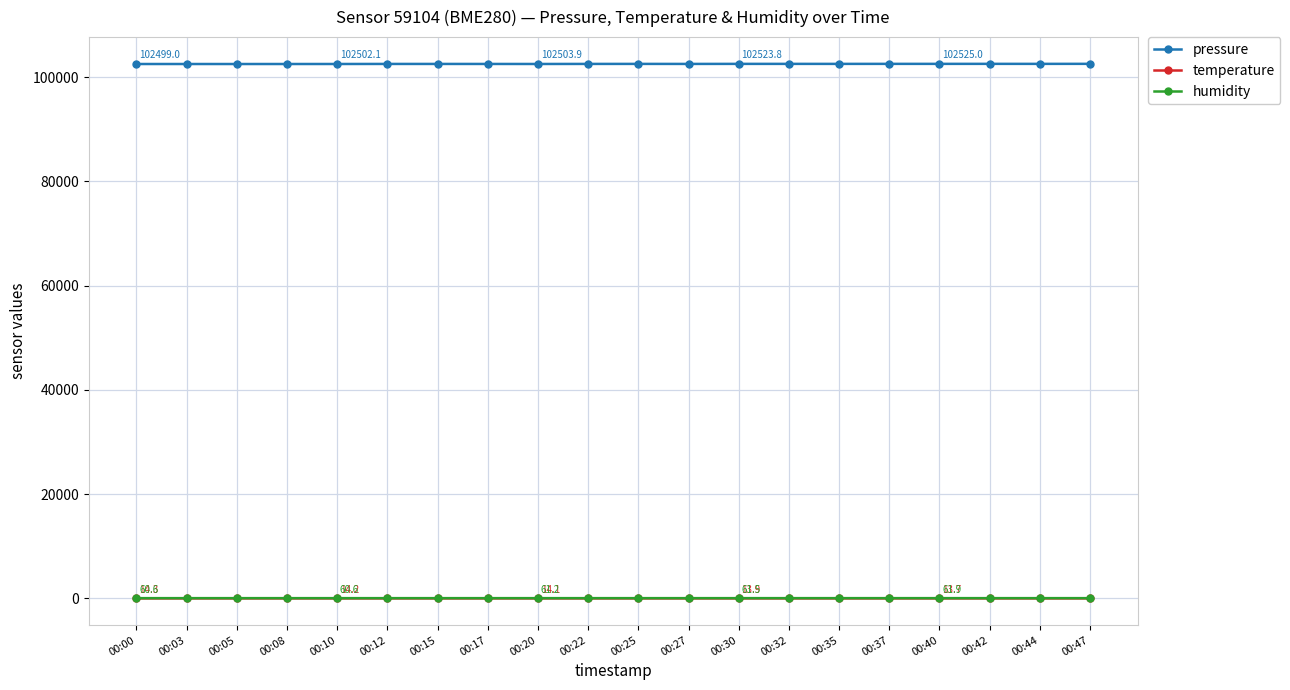

At how many categories does at least one series exceed 26965?

20